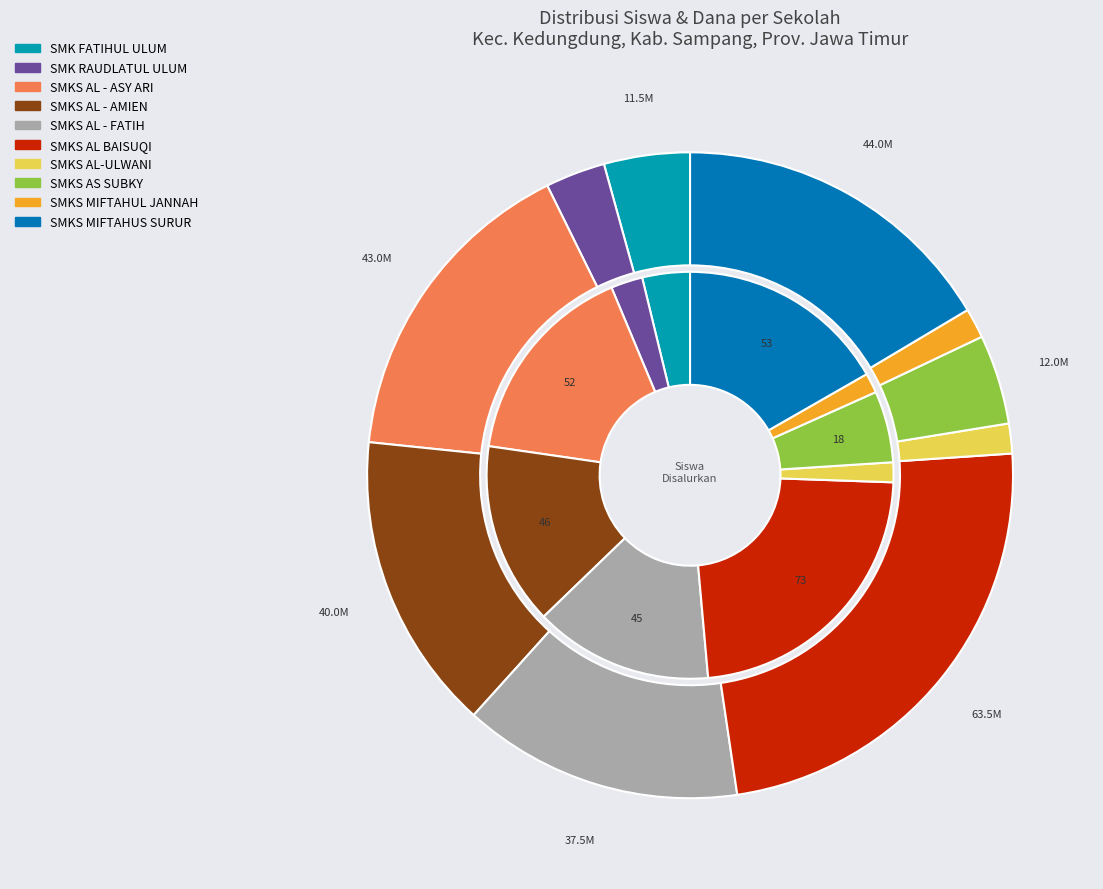

How many segments does this pie chart have?

10